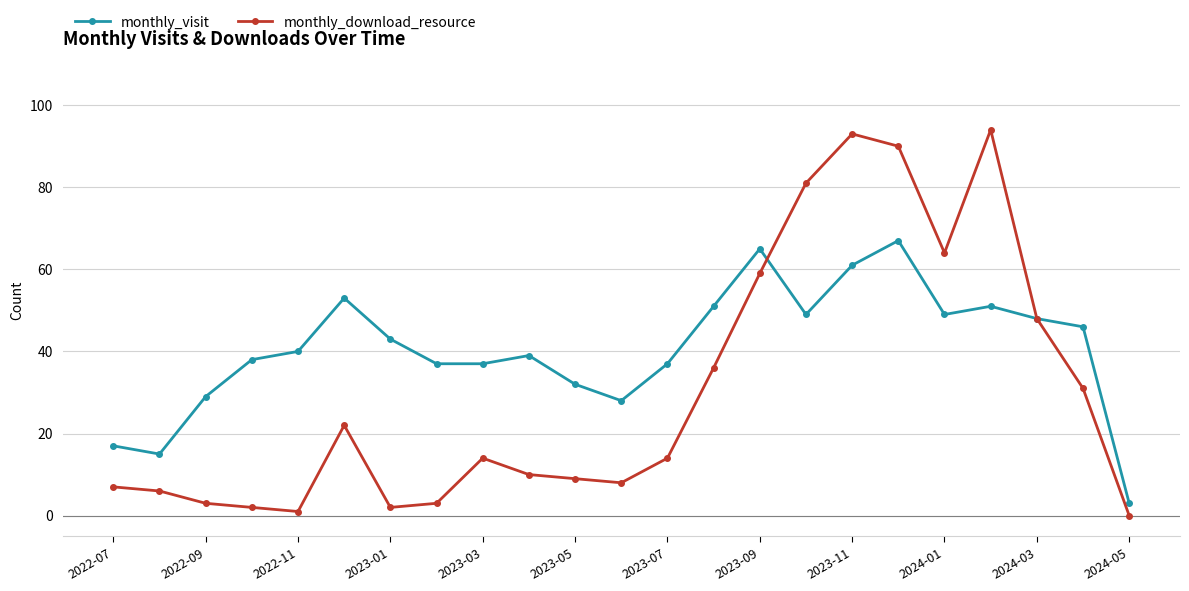

What is the greatest value displayed?

94